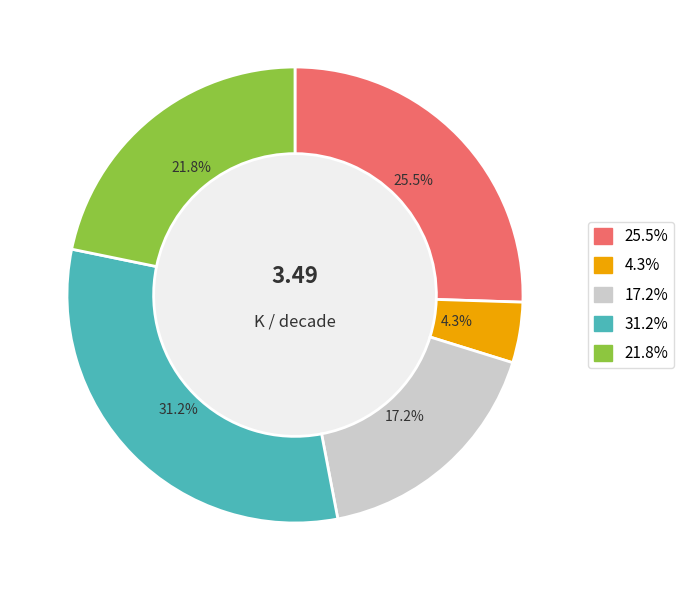

Is there any slice that represents more than half of the pie?

No